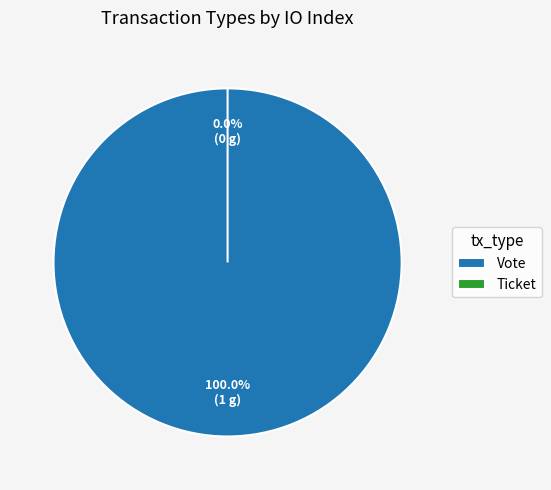

Which slice represents more than half of the pie?

Vote